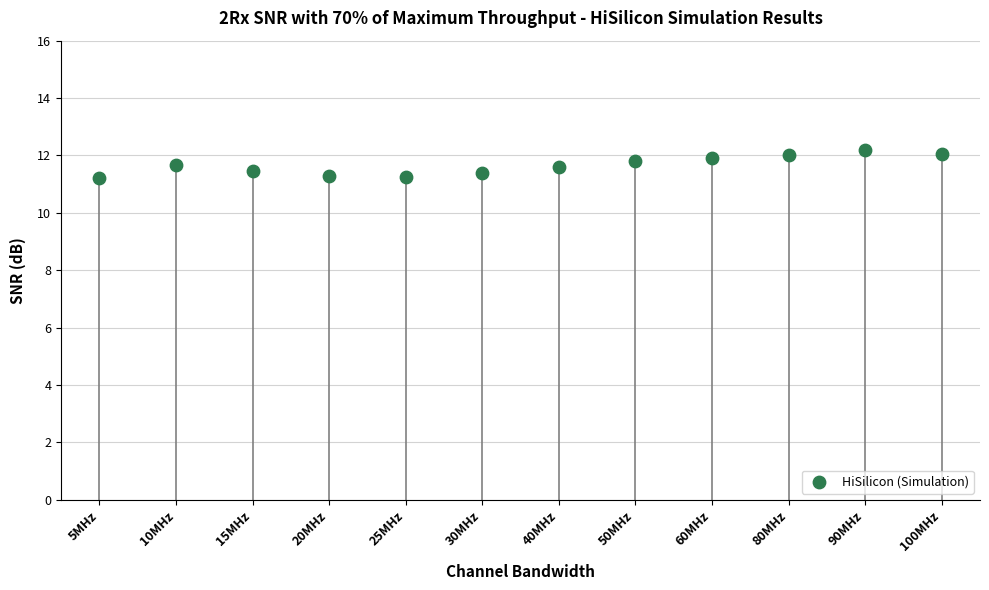

What is the average Y value?

11.7